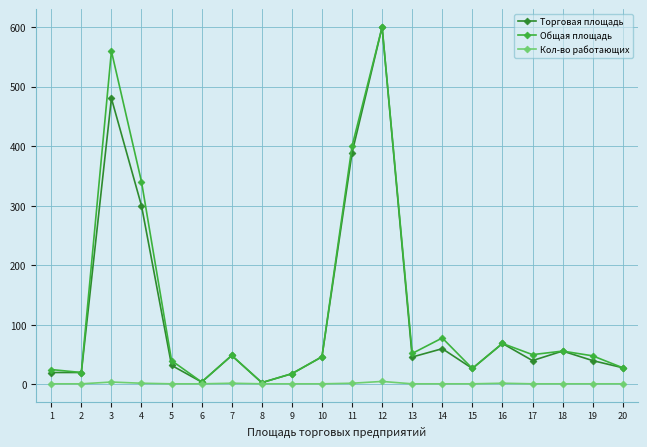

True or false: Торговая площадь has a value of 40.0 at 17.

True